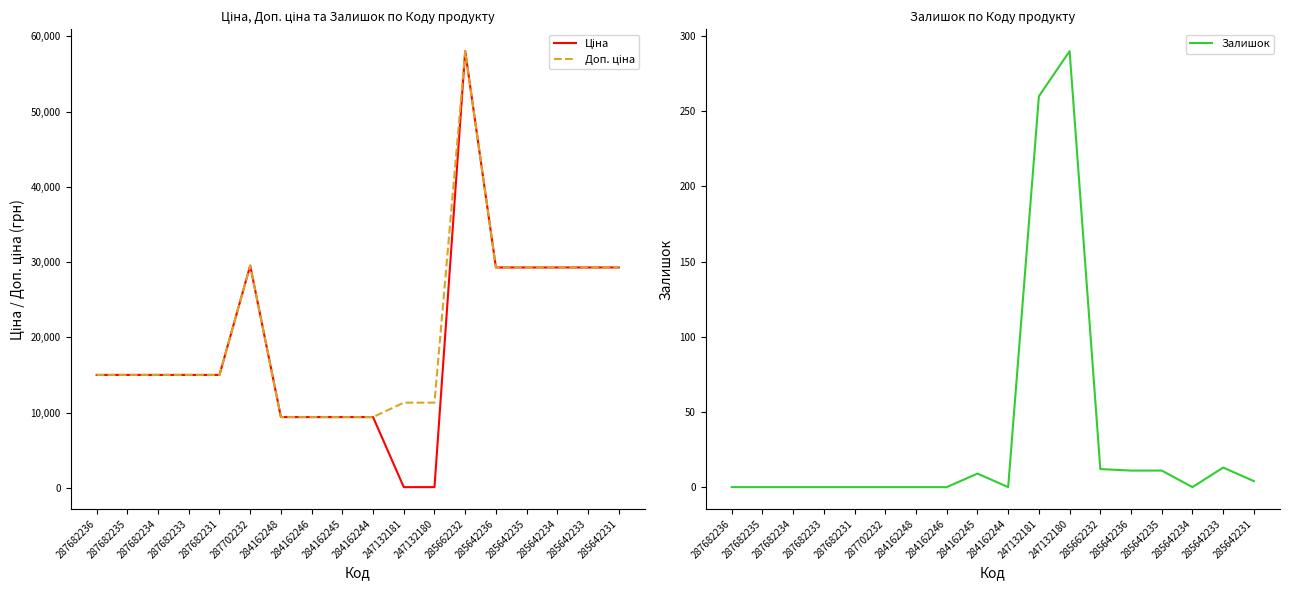

Is it true that Ціна equals 15019.2 at 287682234?

True